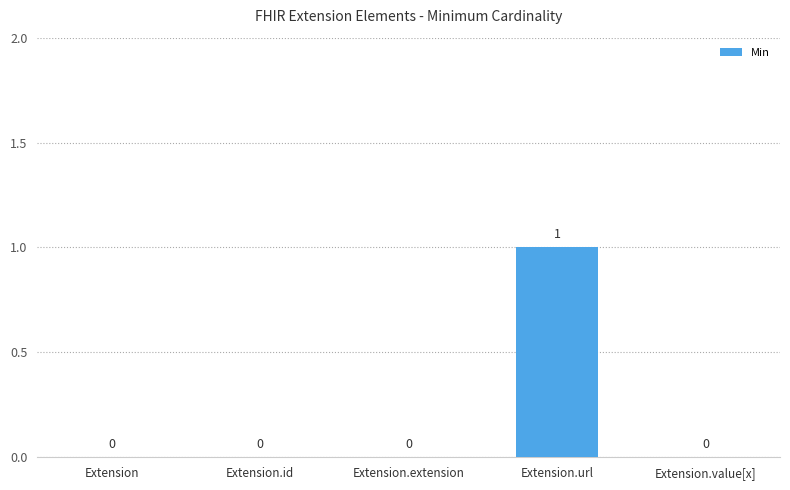

What is the difference between the values at Extension and Extension.url?

1